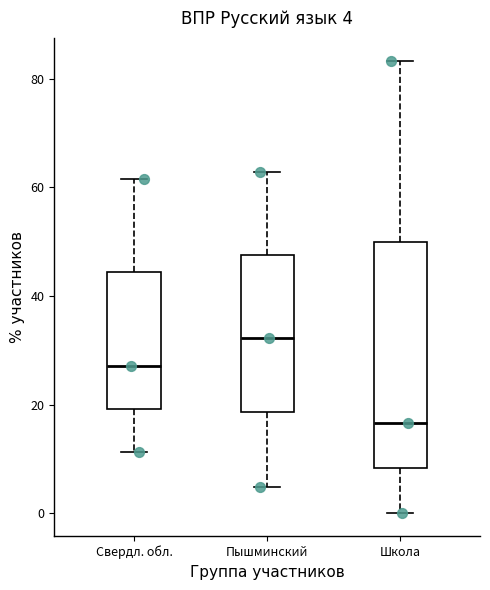

Comparing the boxes themselves (not the whiskers), which one is the tallest?

Школа